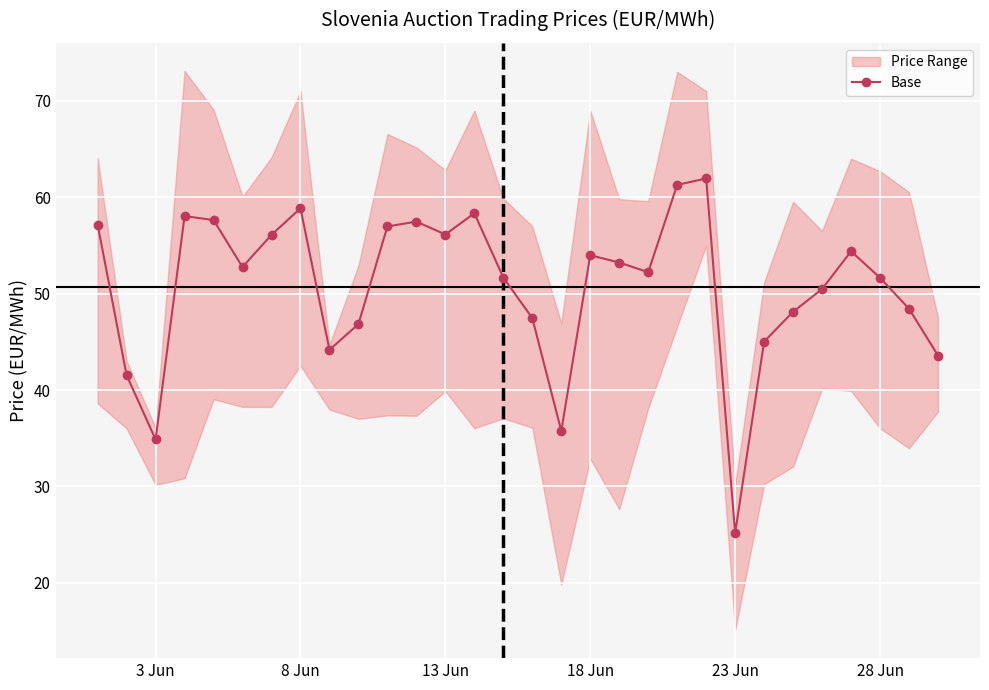

At which label does Base reach its minimum?

23 Jun